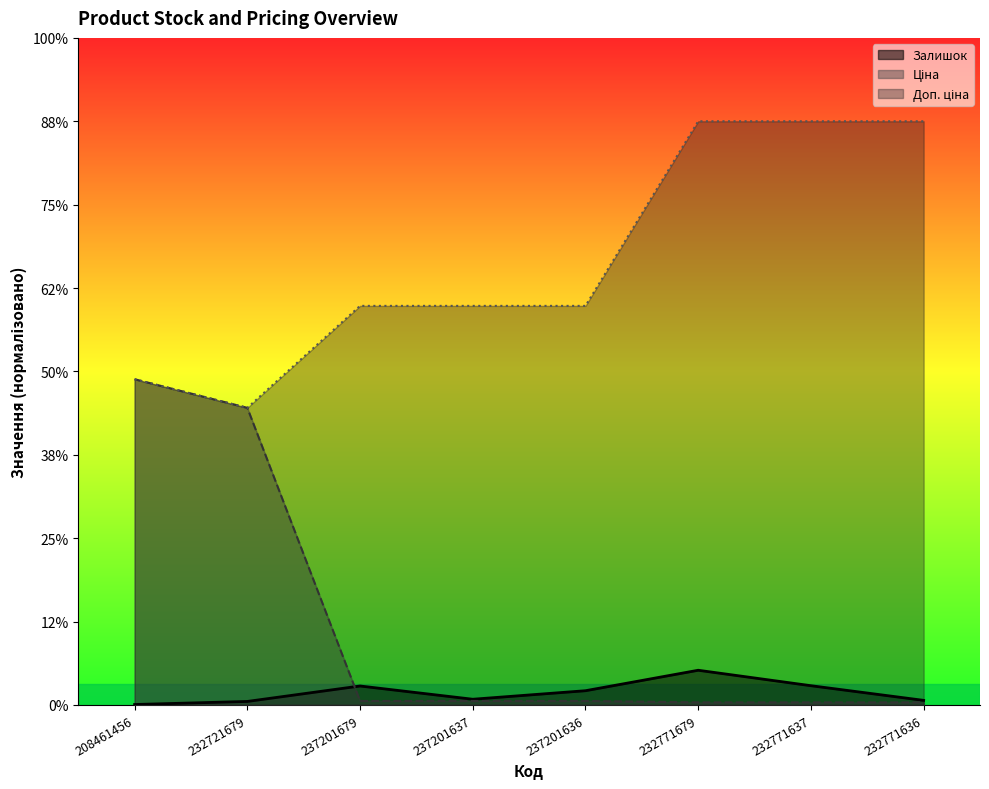

Is it true that Залишок equals 492.4 at 237201636?

False